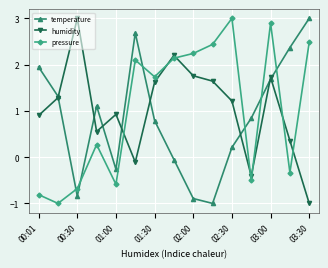

How many data points in pressure are less than 1?

7